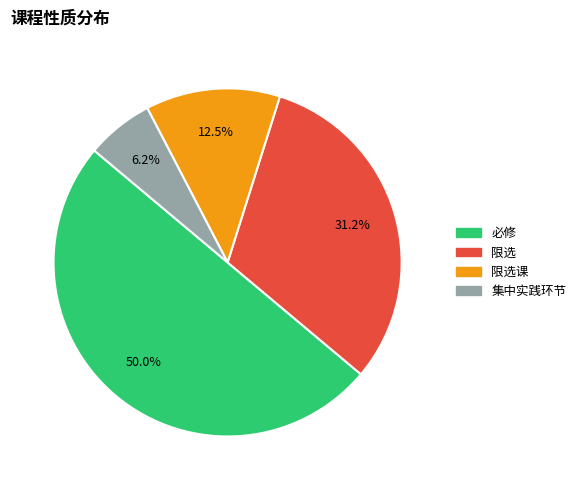

How many segments does this pie chart have?

4